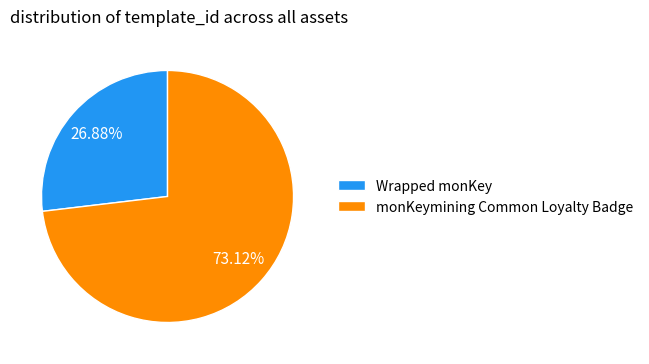

To the nearest percent, what percentage of the pie is monKeymining Common Loyalty Badge?

73%